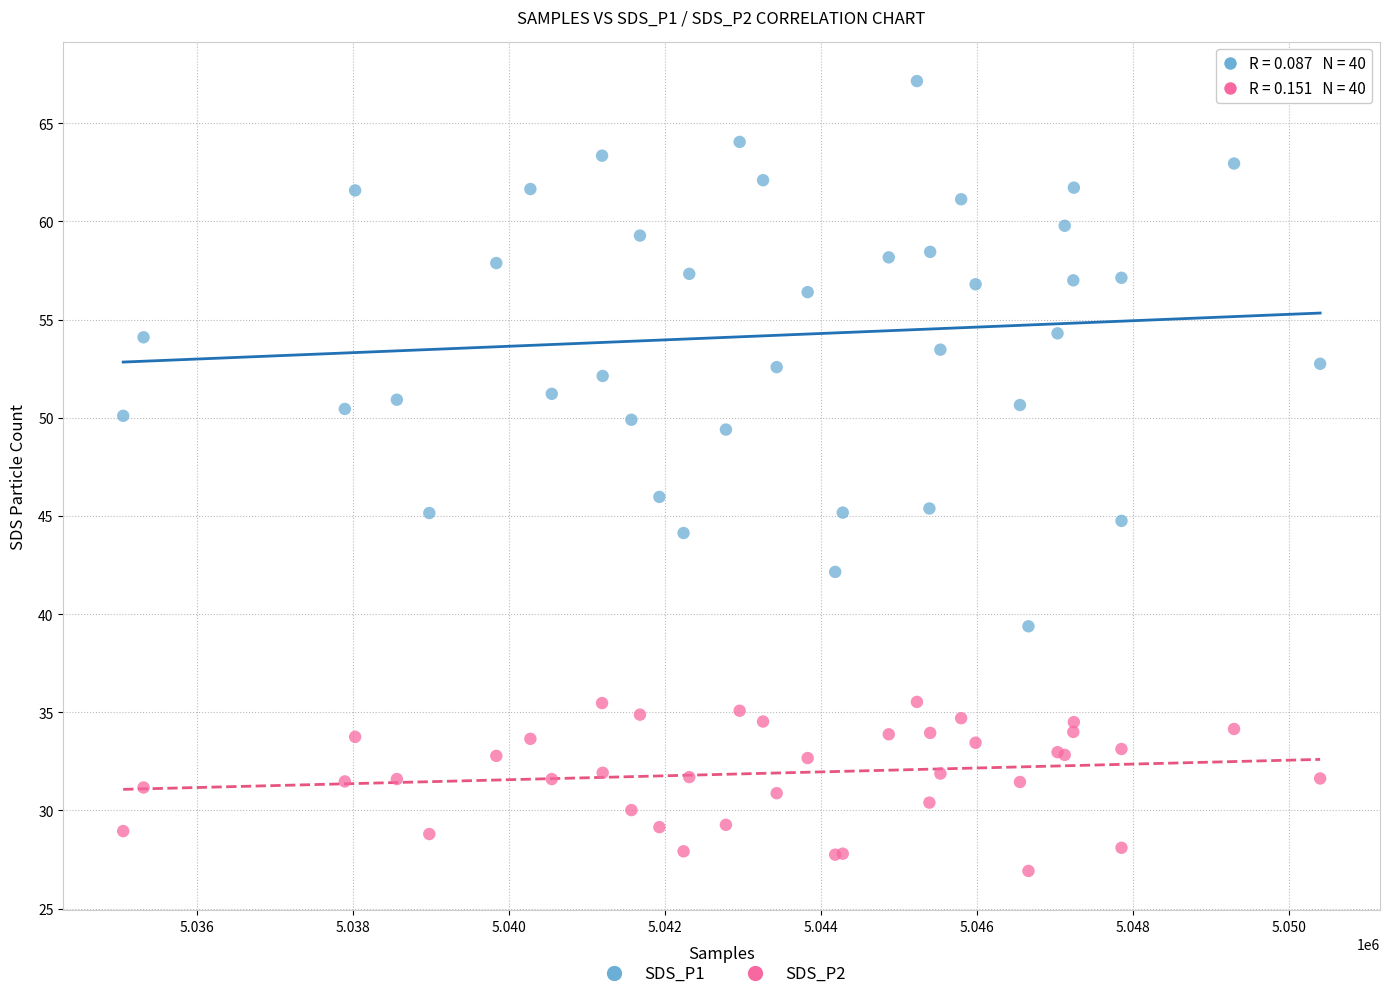

Which series has the widest spread of Y values?

SDS_P1